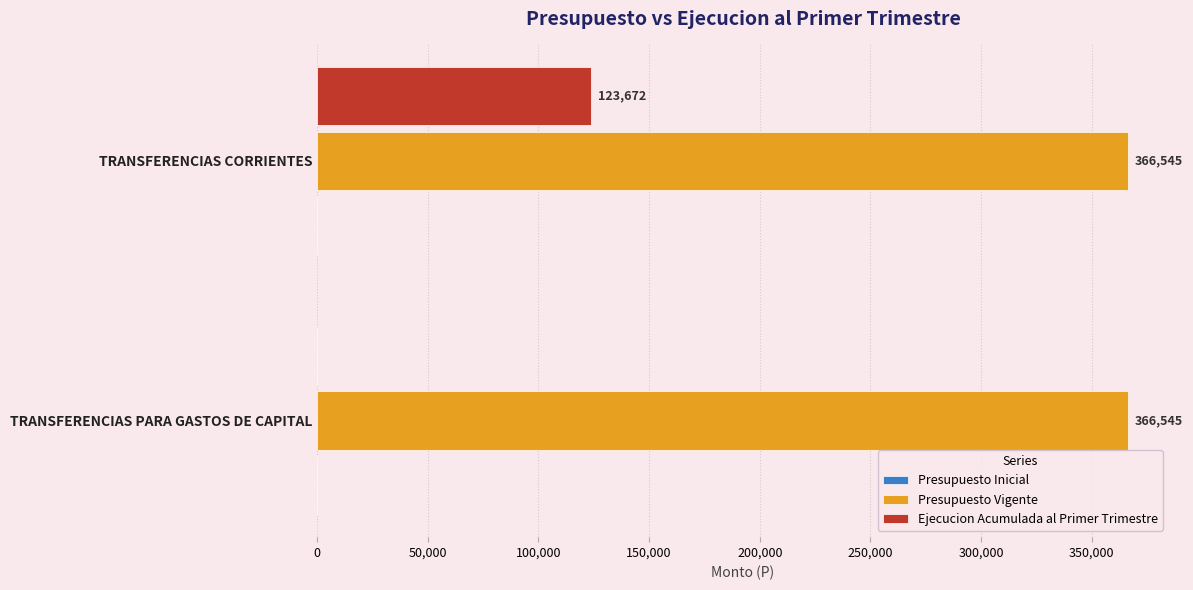

The value of Ejecucion Acumulada al Primer Trimestre at TRANSFERENCIAS CORRIENTES is 183848. True or false?

False